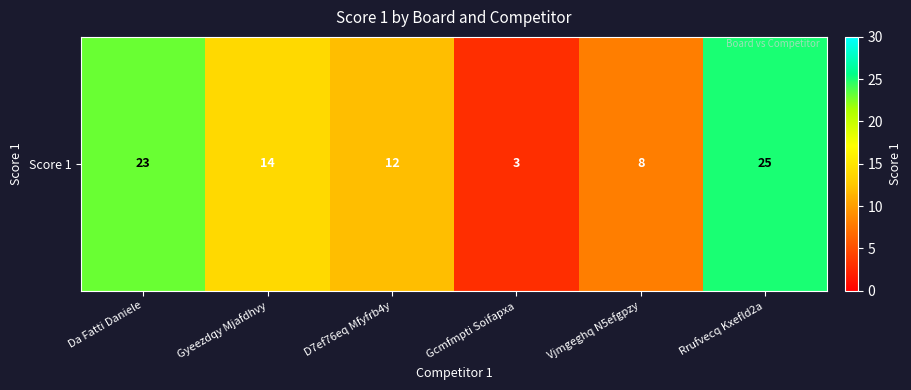

True or false: the data shows 13 at Vjmgeghq N5efgpzy.

False